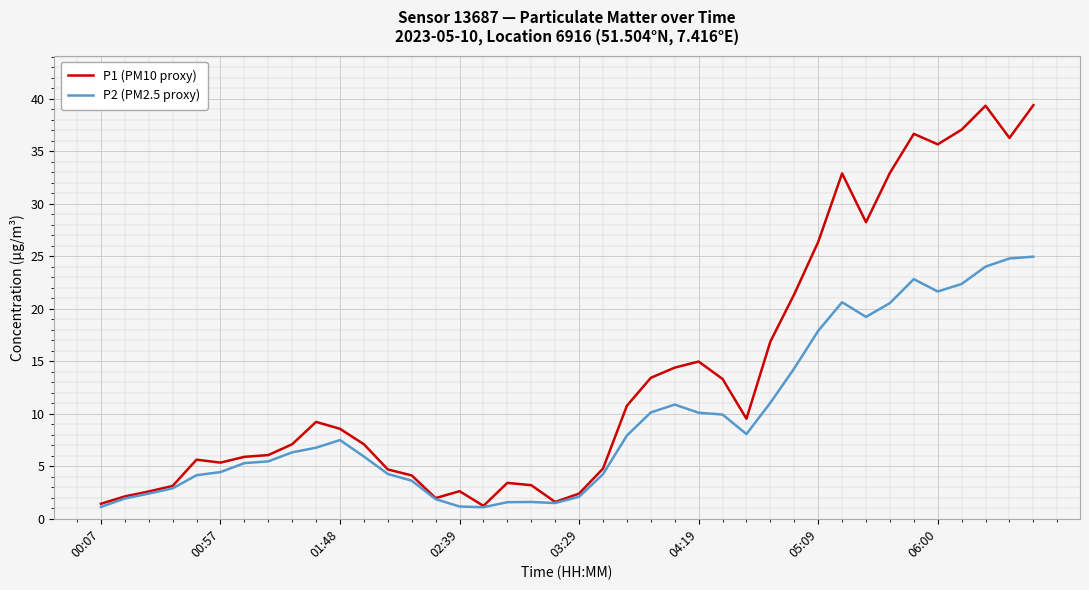

Which series has the largest range (max minus min)?

P1 (PM10 proxy)